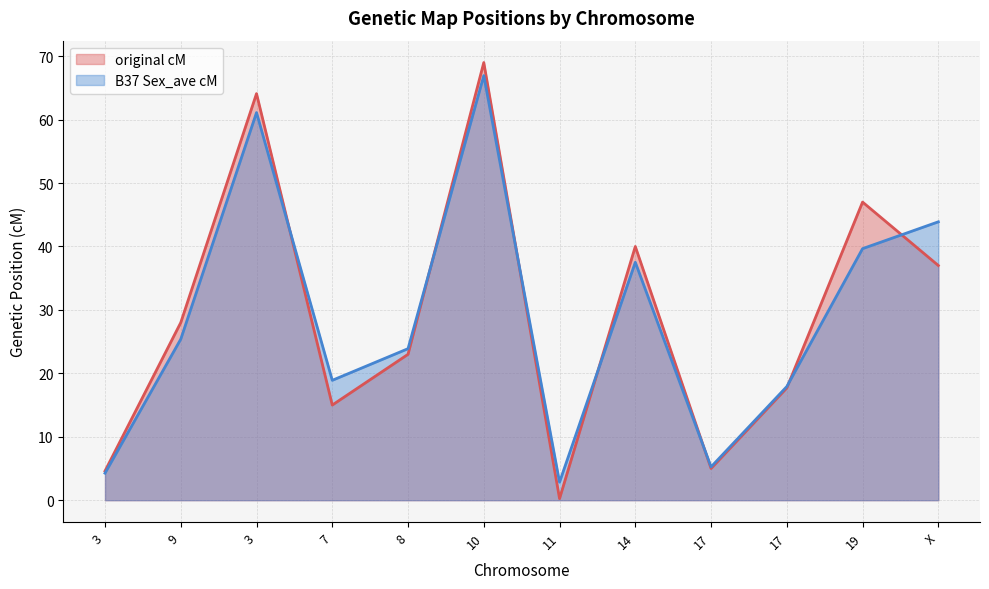

Where is original cM nearest to the value 34?

X